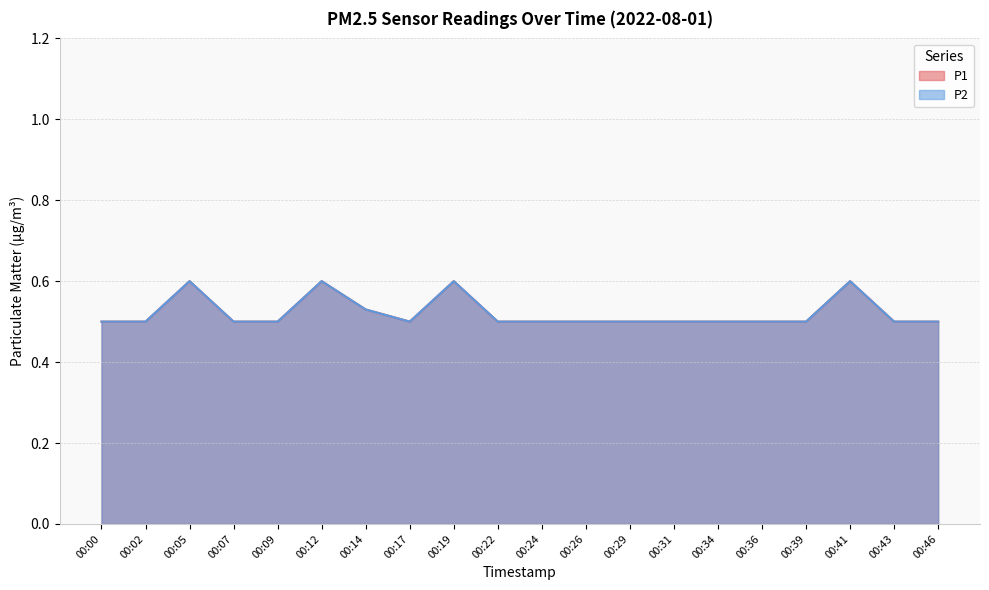

Where is the first local minimum for P1?

00:17